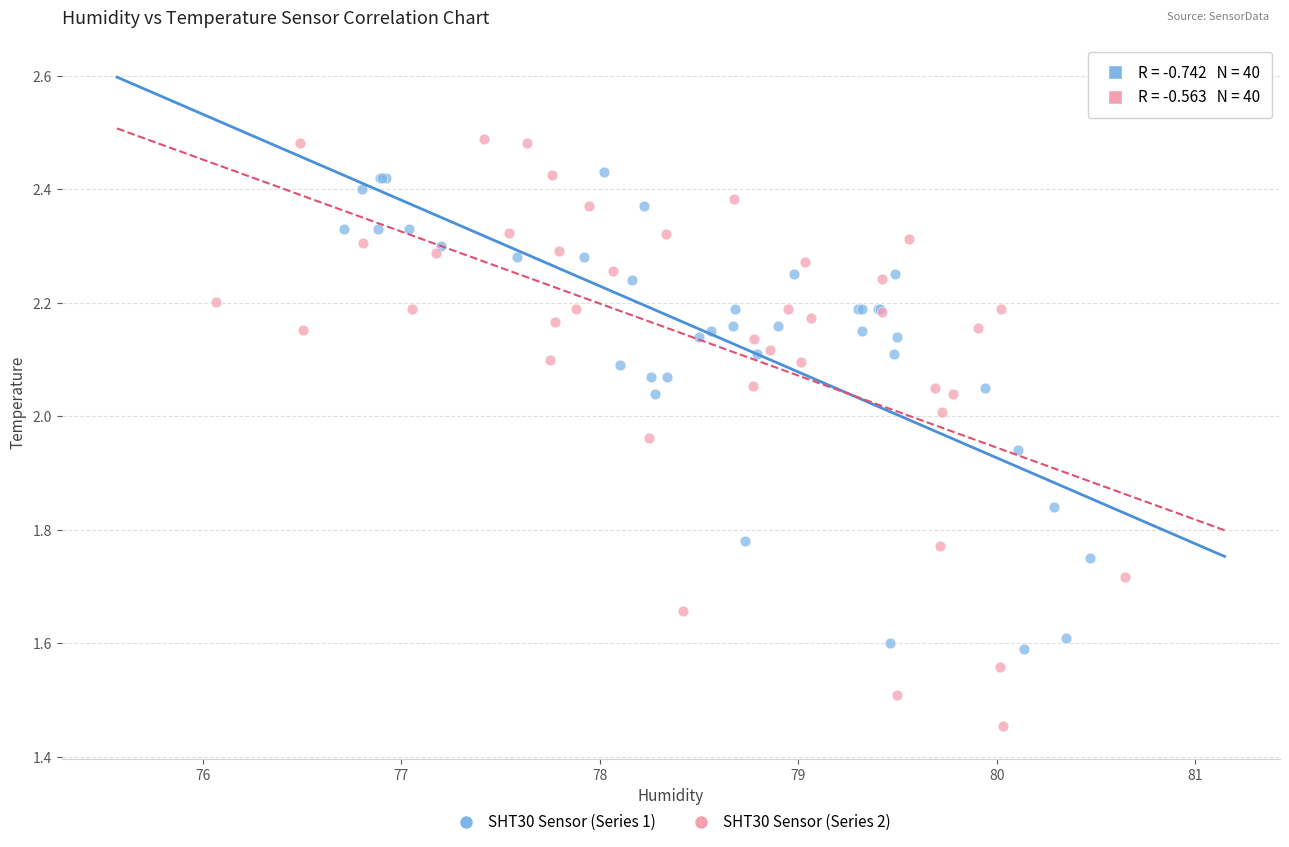

Which series reaches the minimum Y coordinate?

SHT30 Sensor (Series 2)